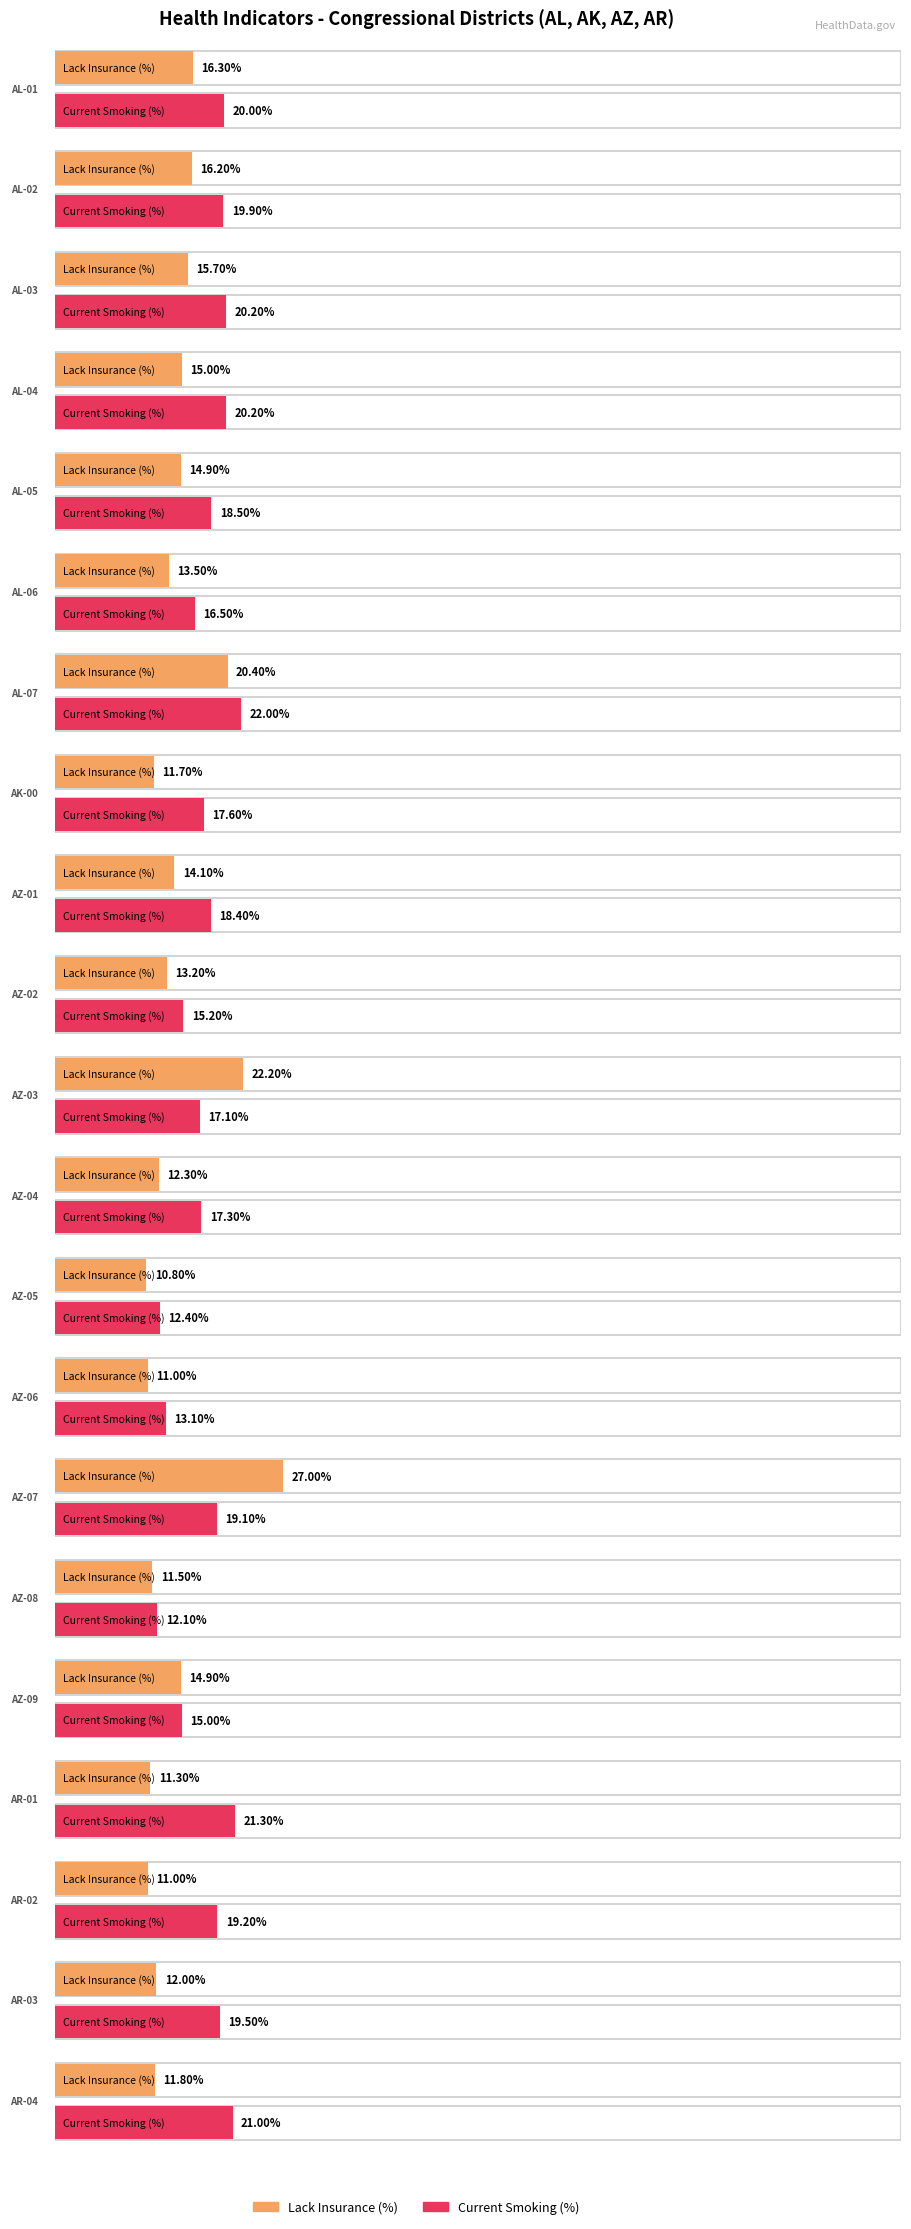

What is the label of the 4th bar from the right?

AR-01